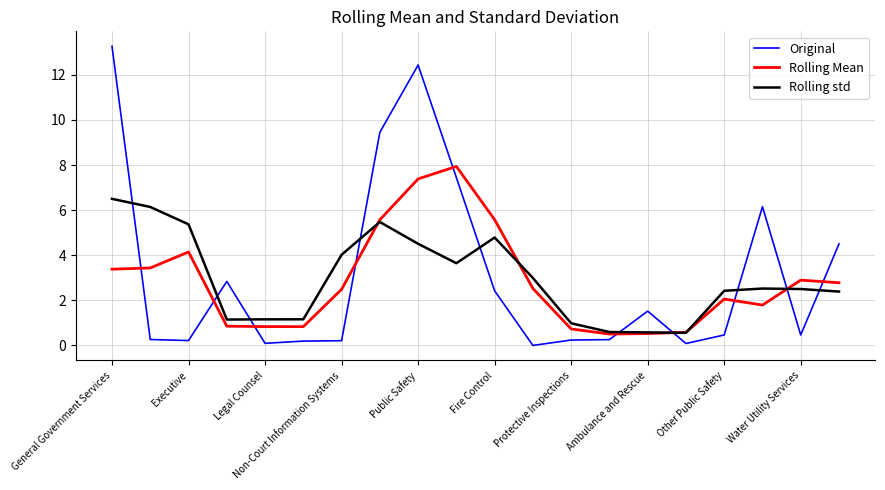

Which series has the largest range (max minus min)?

Original